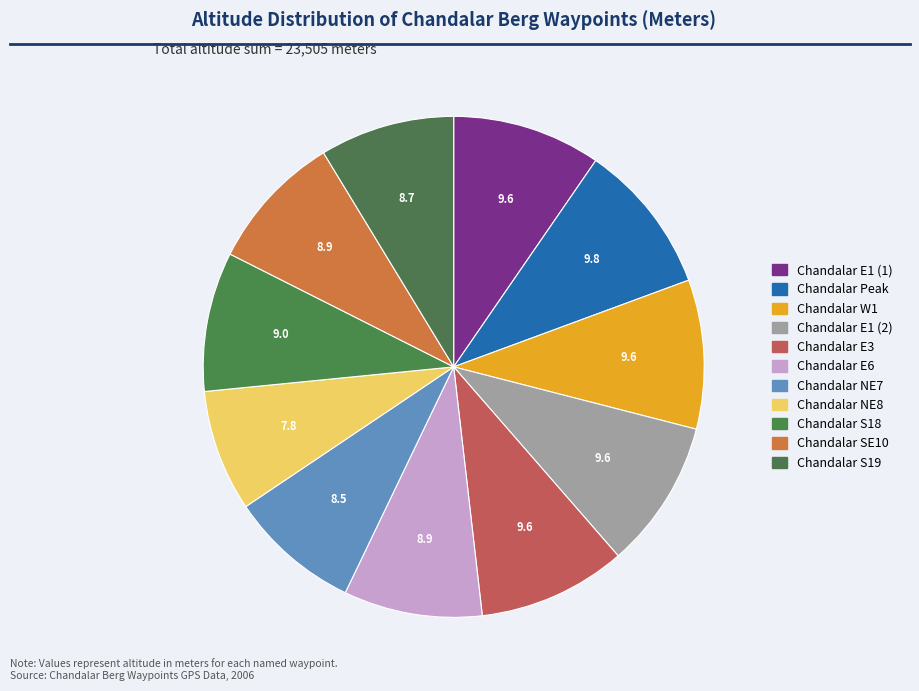

How many segments does this pie chart have?

11